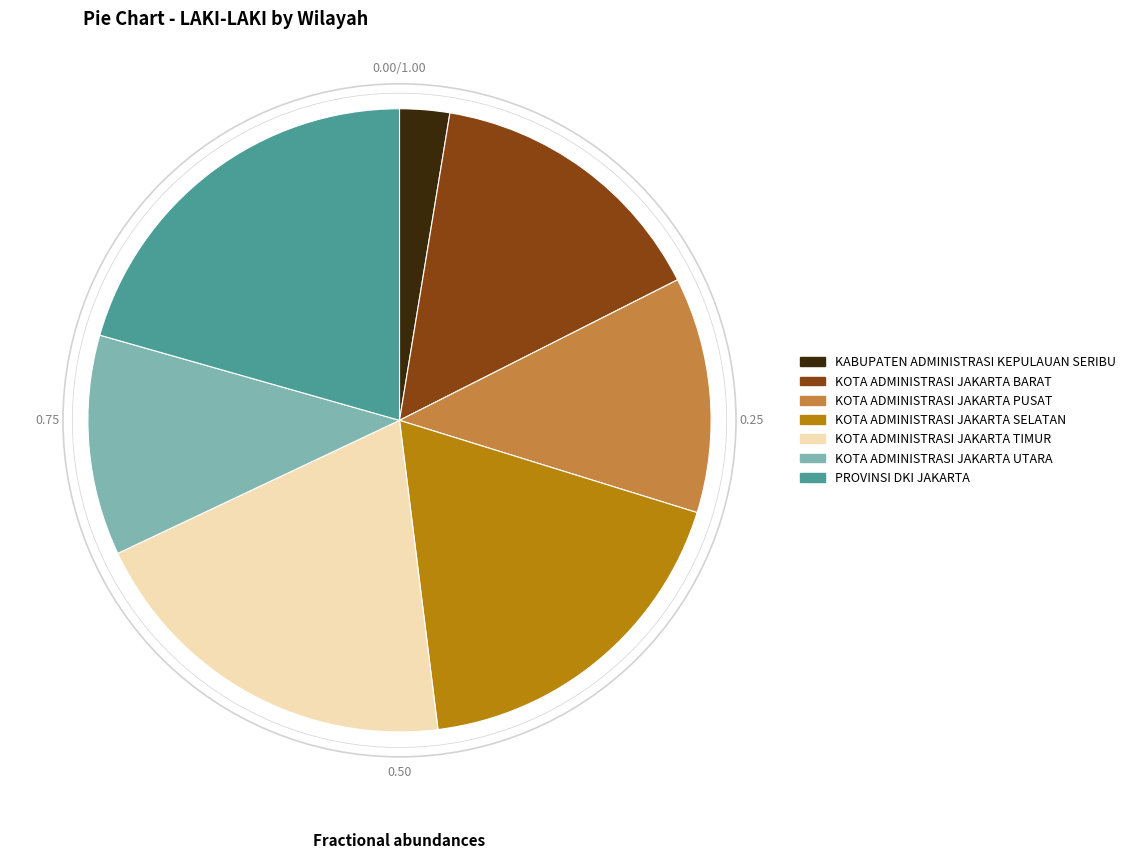

Is there a majority slice in this chart?

No